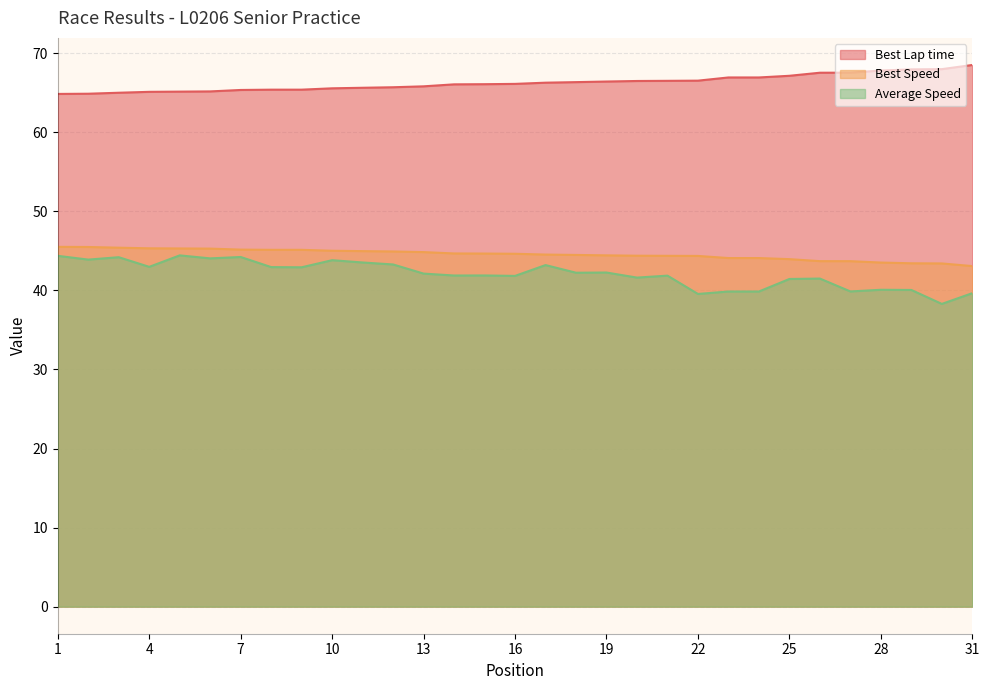

What is the maximum value shown in the chart?

68.5